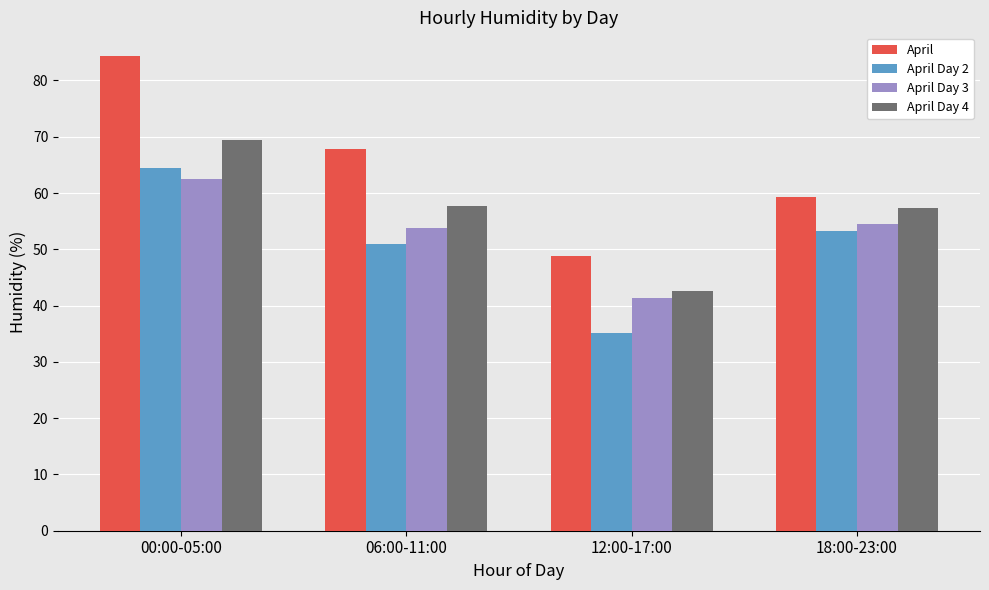

What is the value of the April Day 2 bar at the 1st from the left?

64.5